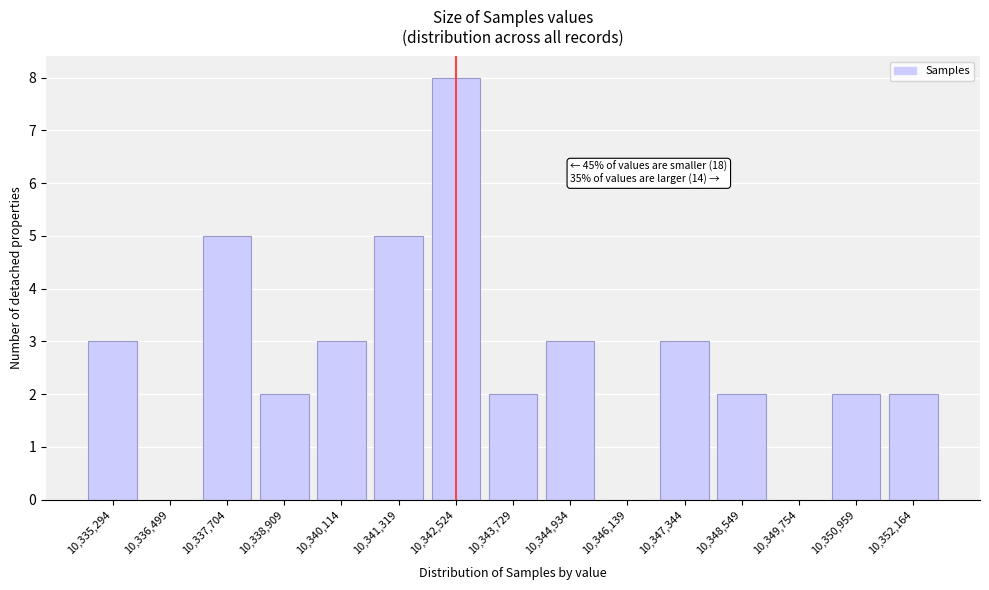

Reading left to right, transcribe all the data shown in this chart.

10,335,294=3	10,336,499=0	10,337,704=5	10,338,909=2	10,340,114=3	10,341,319=5	10,342,524=8	10,343,729=2	10,344,934=3	10,346,139=0	10,347,344=3	10,348,549=2	10,349,754=0	10,350,959=2	10,352,164=2